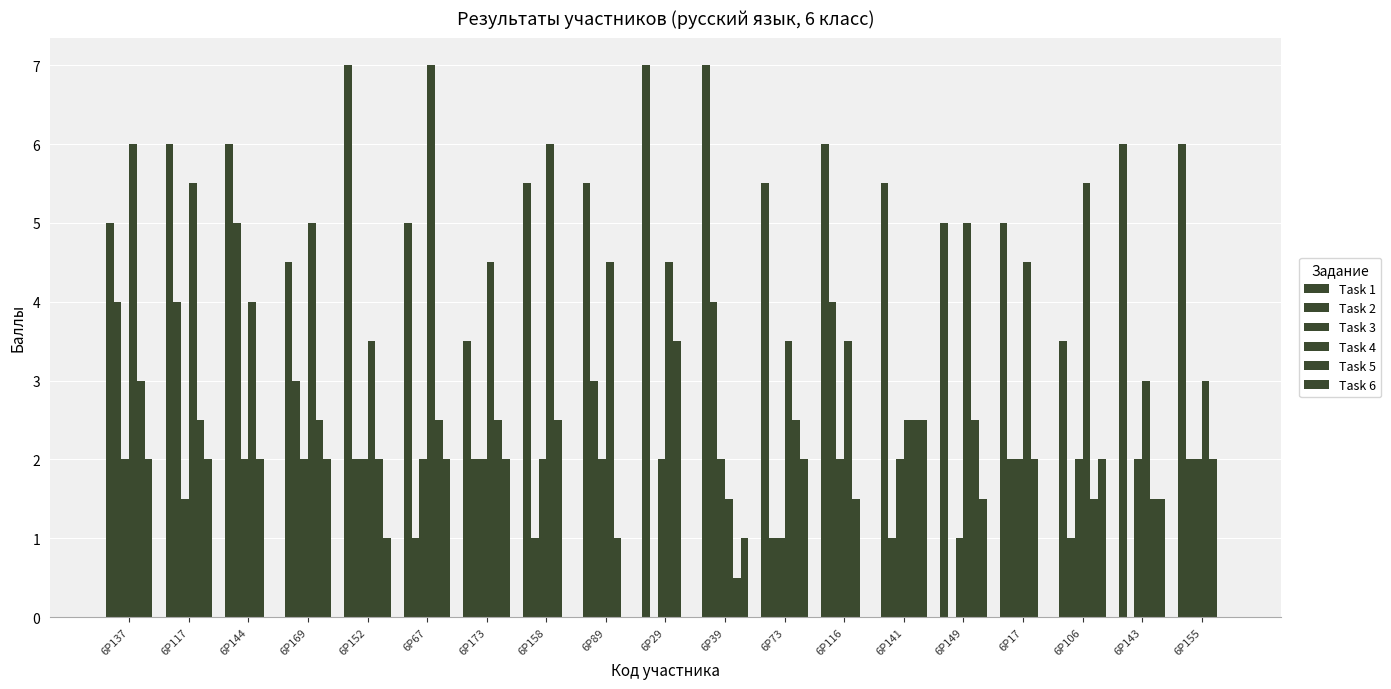

At which category does the chart reach its peak across all series?

6Р152